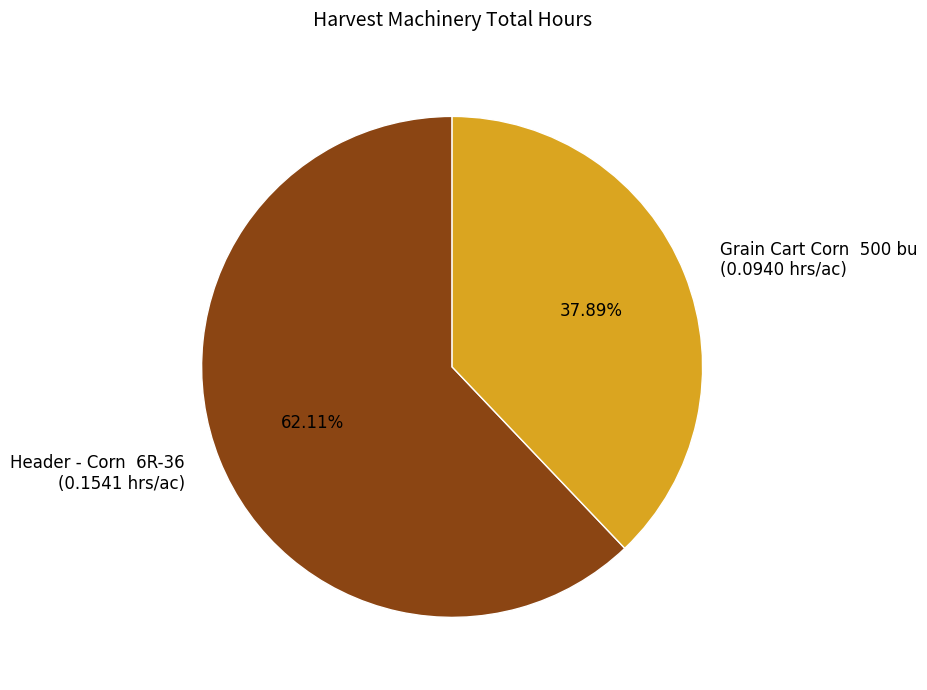

Between Grain Cart Corn 500 bu and Header - Corn 6R-36, which is larger?

Header - Corn 6R-36